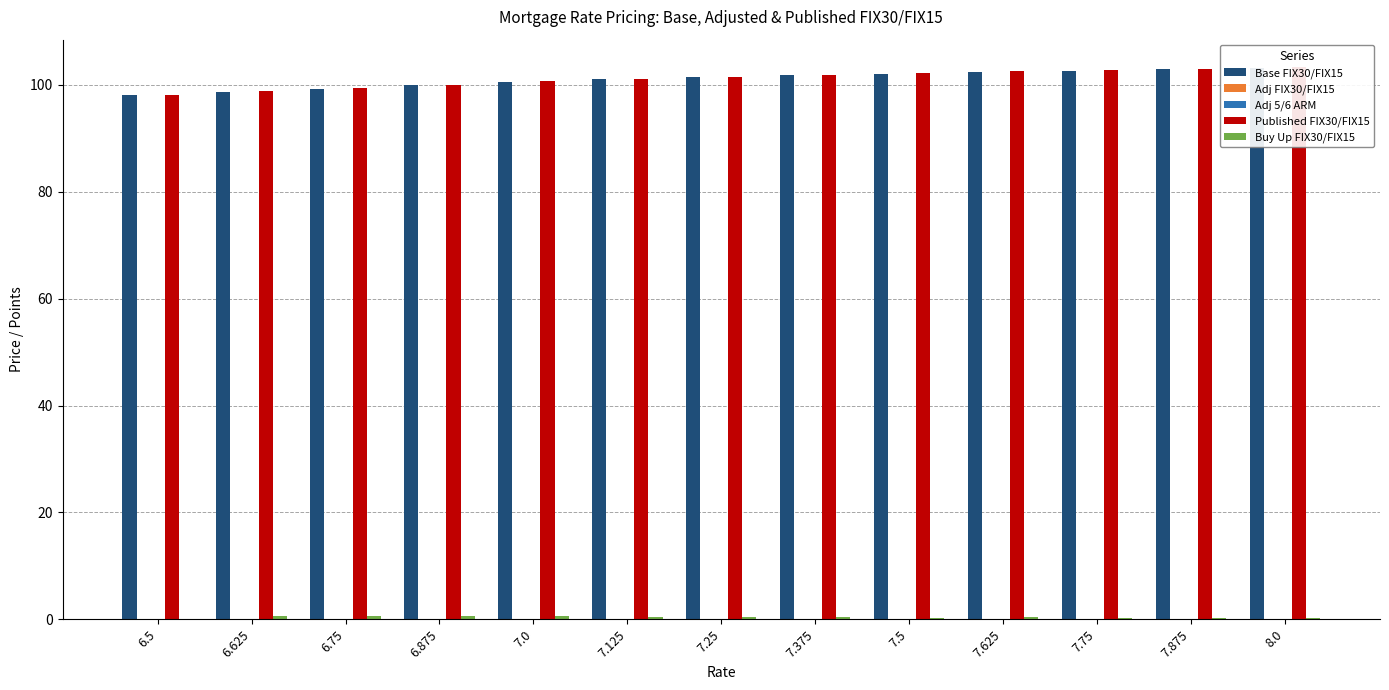

Which series has the widest spread of values?

Base FIX30/FIX15